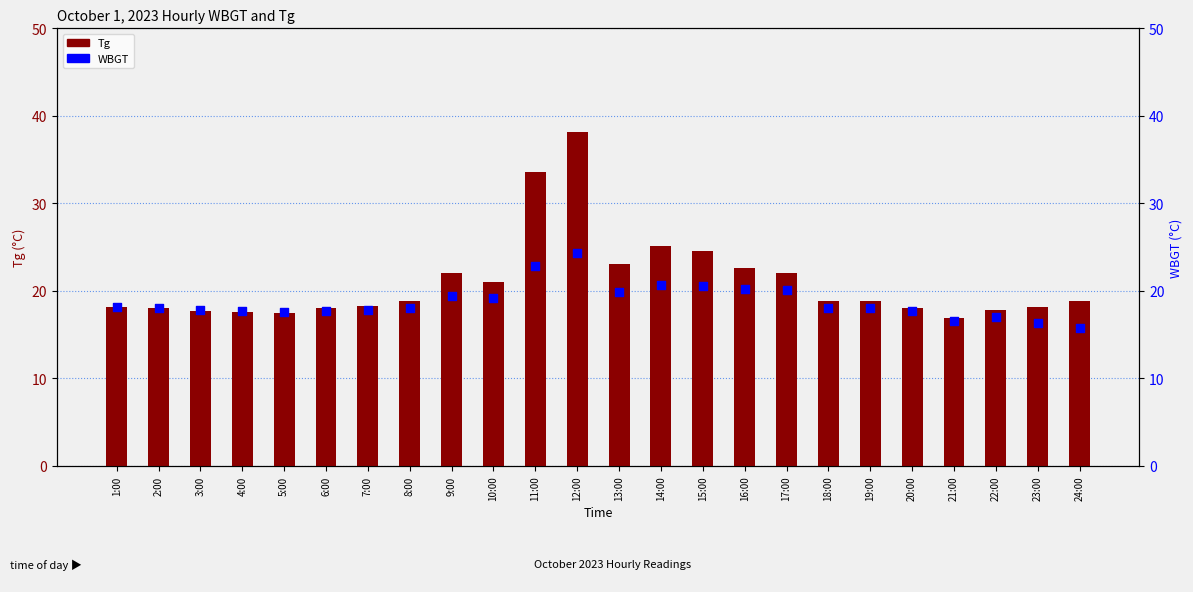

At which category is the sum across all series the highest?

12:00